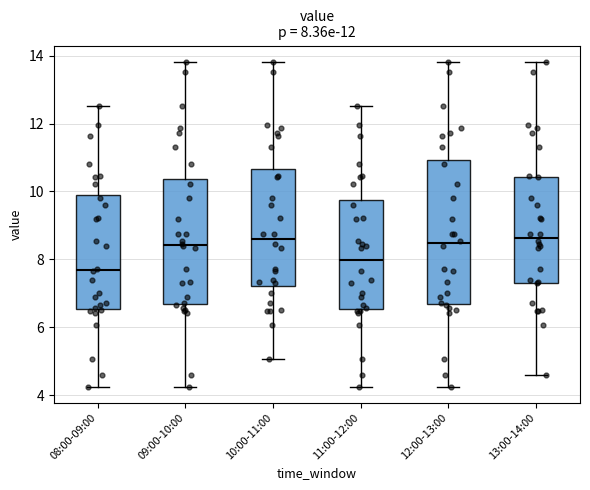

Which box is the tallest, from its lower edge to its upper edge?

12:00-13:00